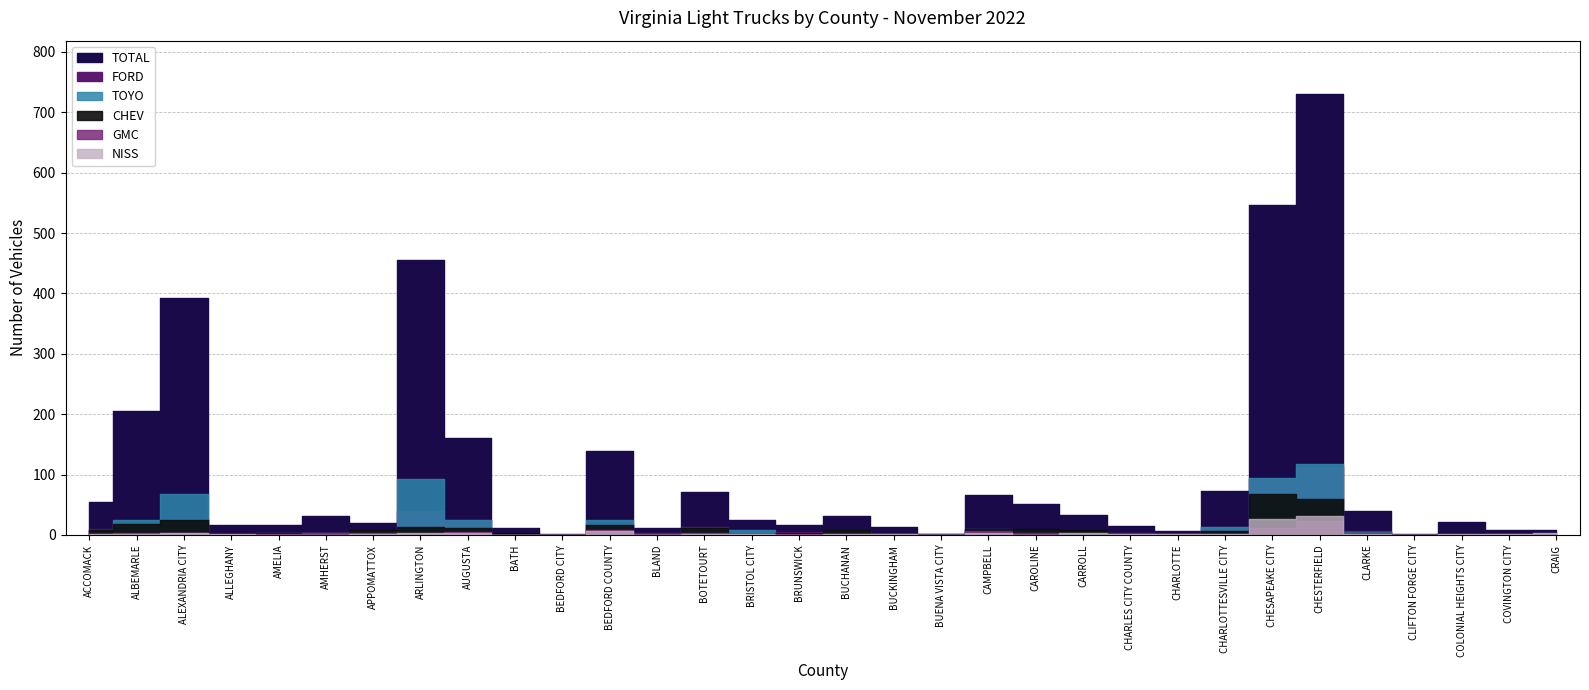

What is the label of the 8th point from the left?

ARLINGTON